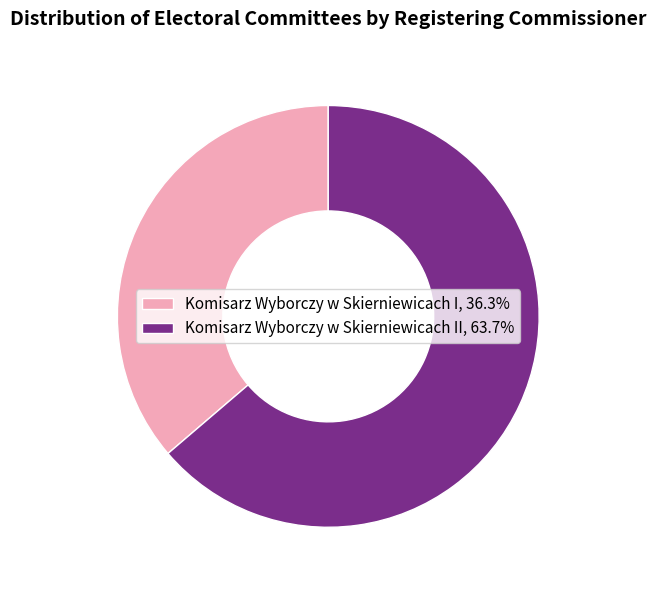

Count the number of slices in the pie.

2